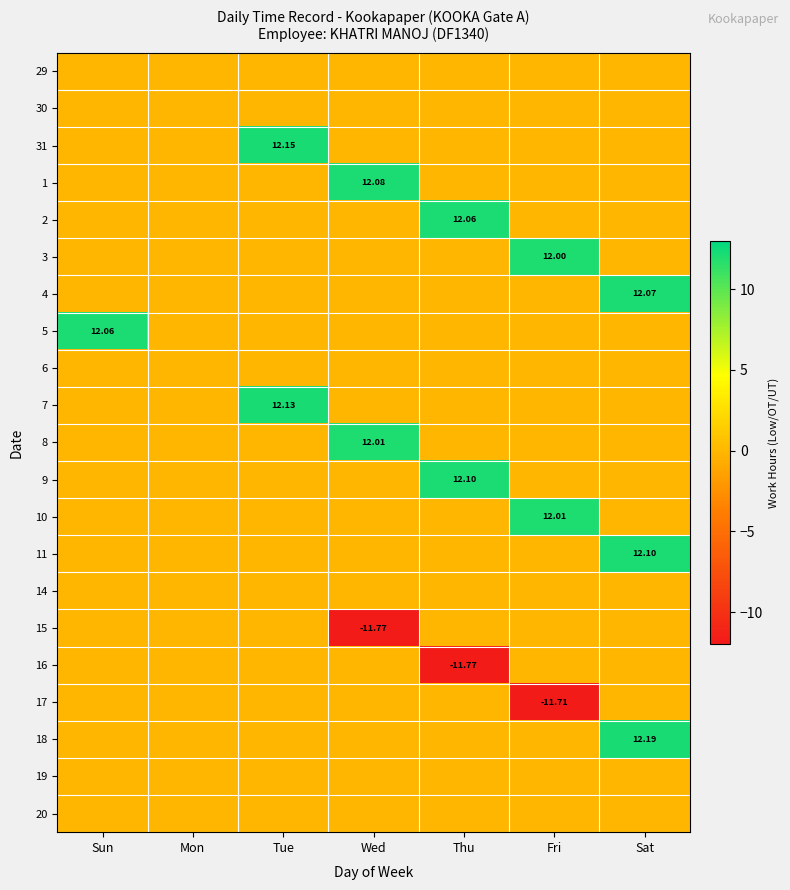

Count the number of categories in the chart.

7